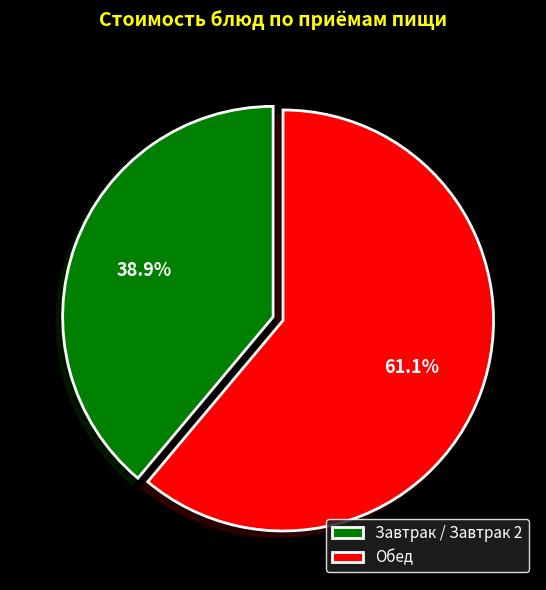

Is the sum of Обед and Завтрак / Завтрак 2 greater than half?

Yes